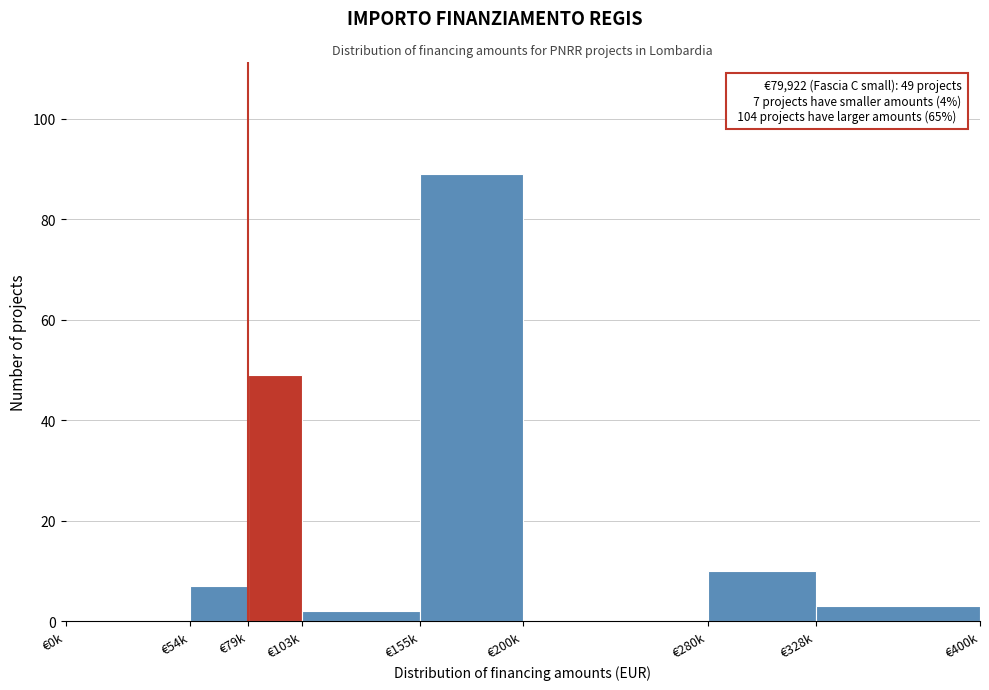

Reading left to right, transcribe all the data shown in this chart.

€0k=0	€54k=7	€79k=49	€103k=2	€155k=89	€200k=0	€280k=10	€328k=3